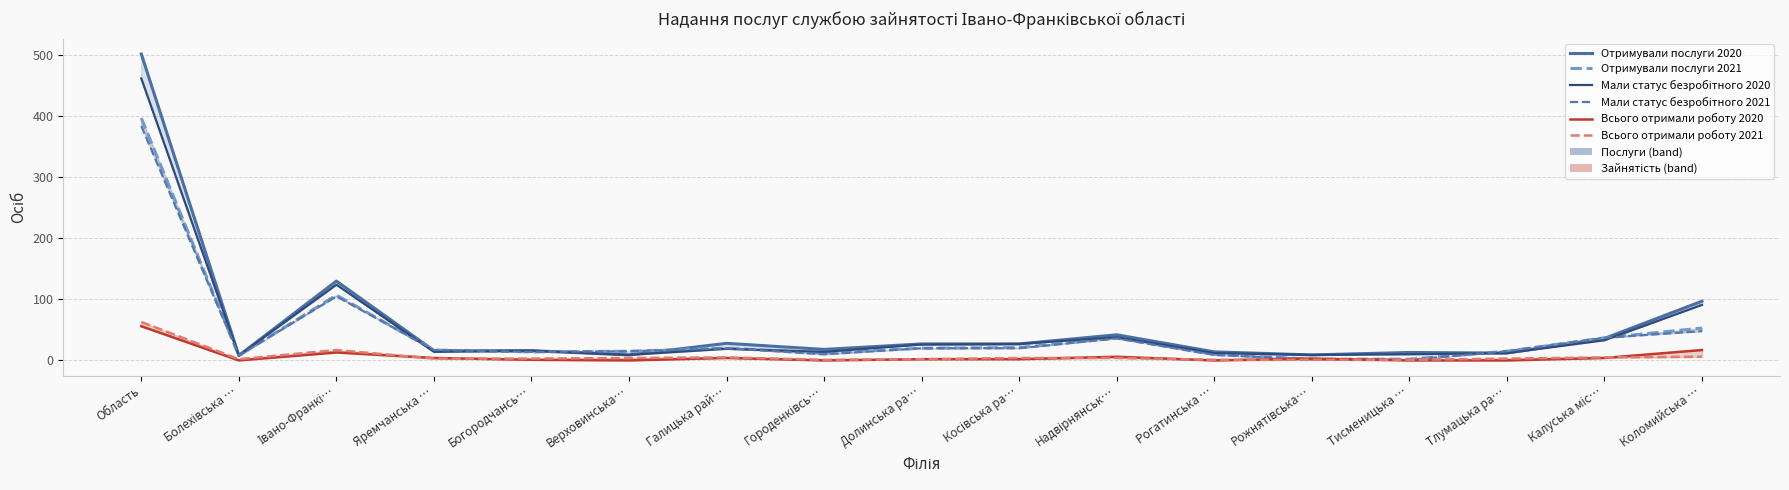

Rank the series by their maximum value, from highest to lowest.

Отримували послуги 2020, Мали статус безробітного 2020, Отримували послуги 2021, Мали статус безробітного 2021, Всього отримали роботу 2021, Всього отримали роботу 2020